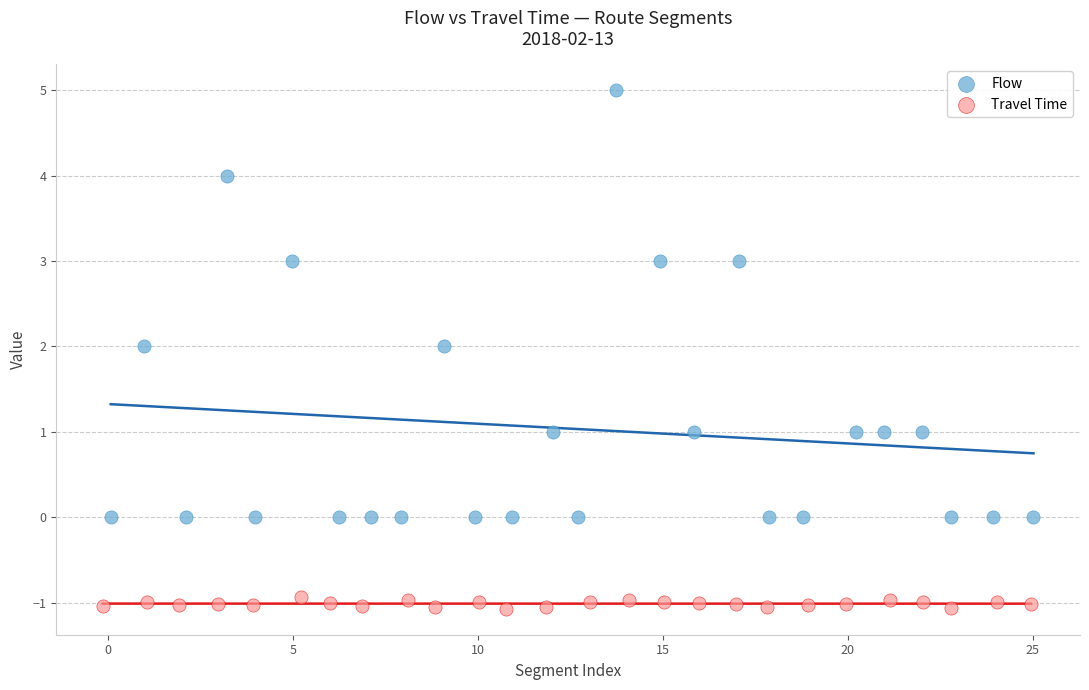

Which series reaches the minimum Y coordinate?

Travel Time